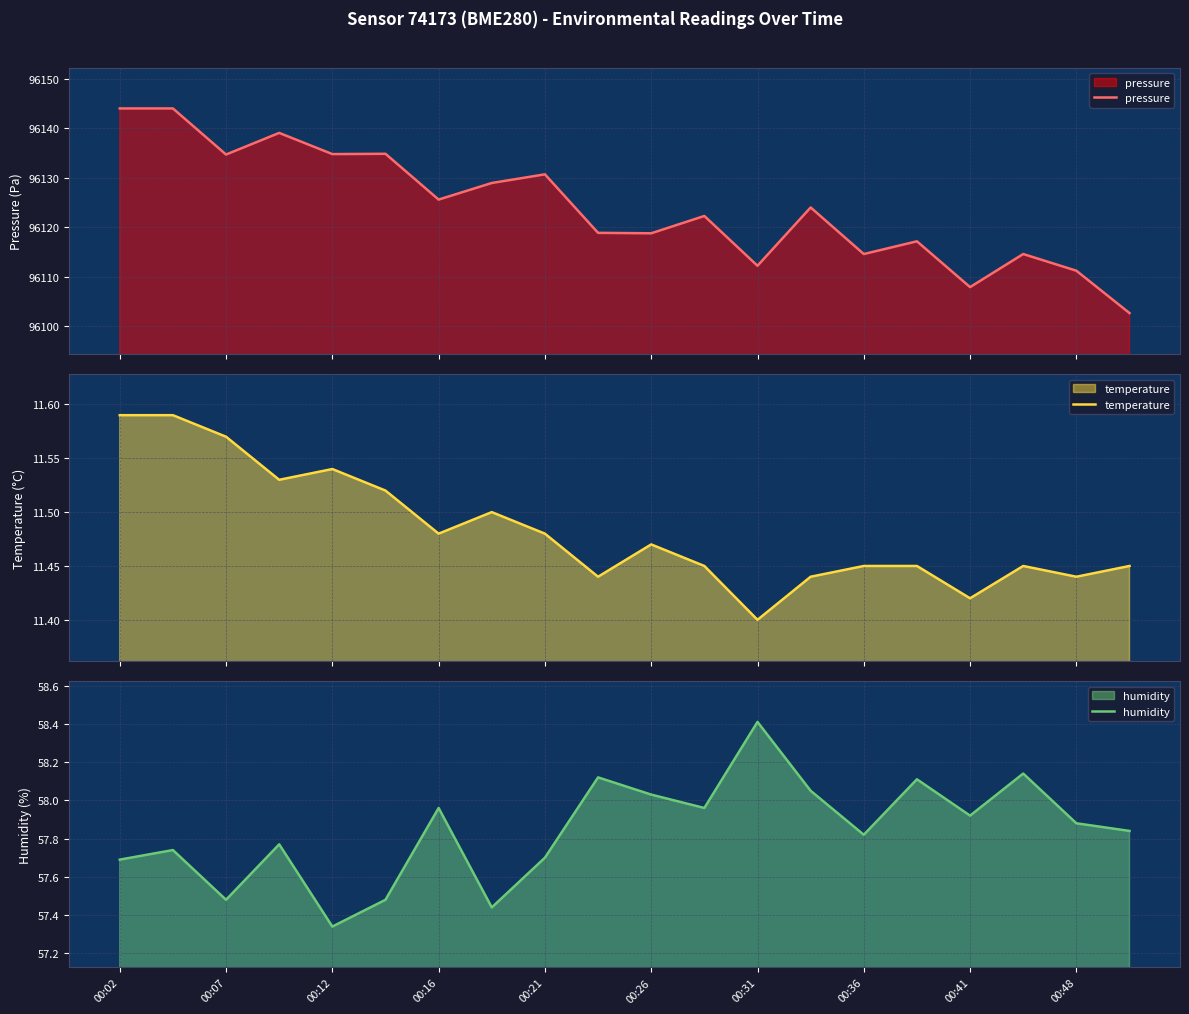

What are all the series names shown in the legend?

pressure, temperature, humidity